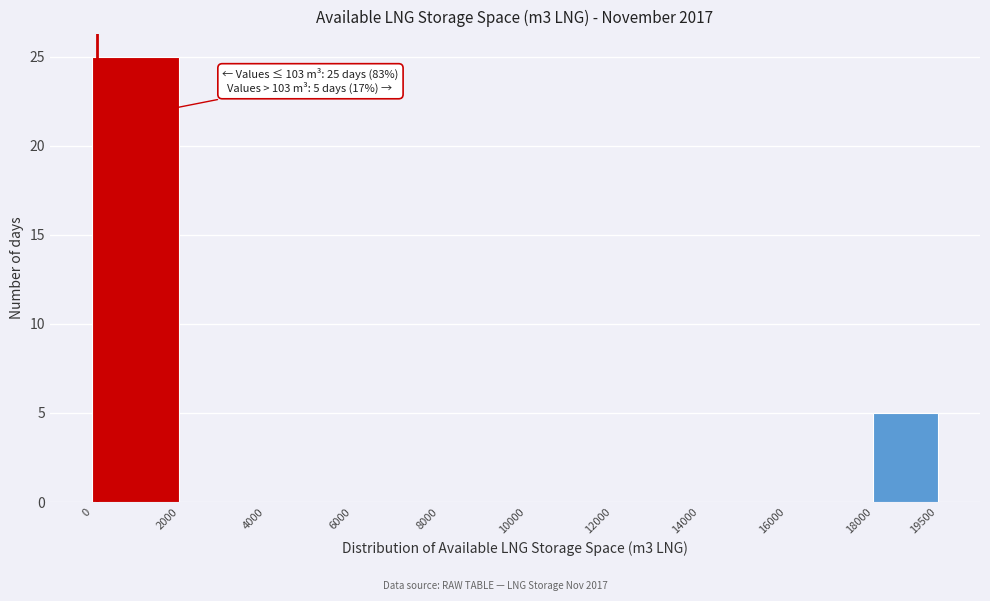

Over which range of the x-axis is the bar tallest?

0 to 2000